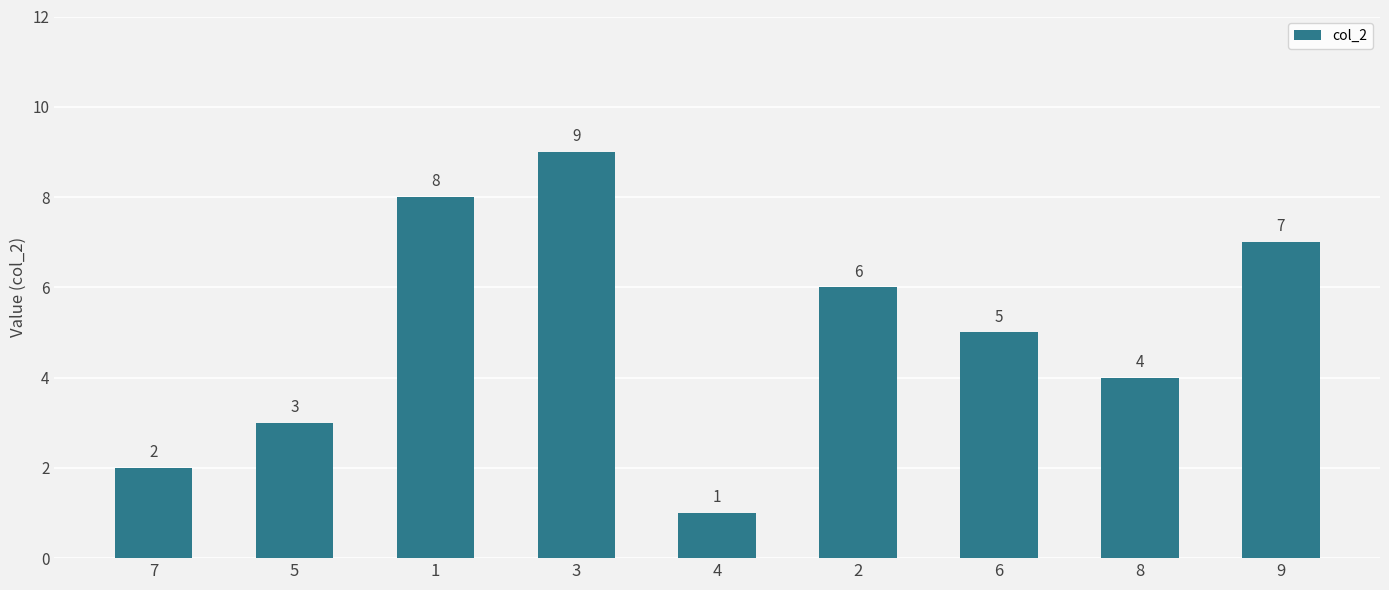

What is the sum of the values at 7 and 6?

7